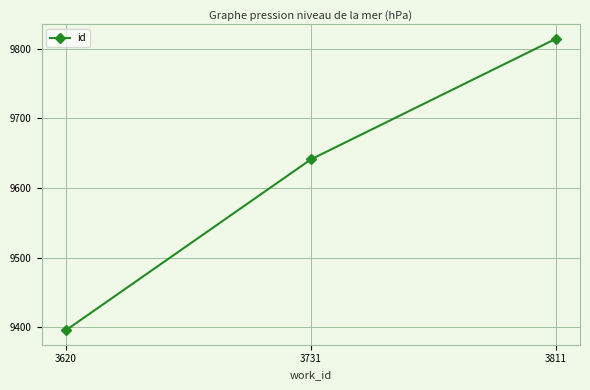

What is the value of the 3rd point from the left?

9814